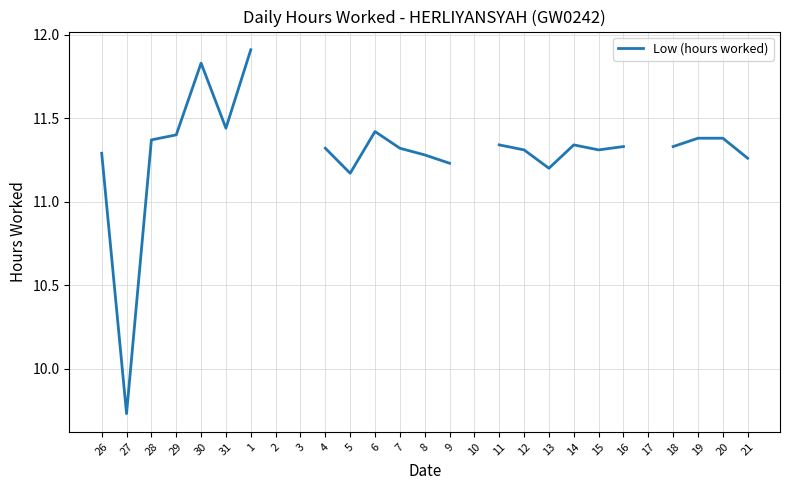

How many lines are shown in the chart?

1